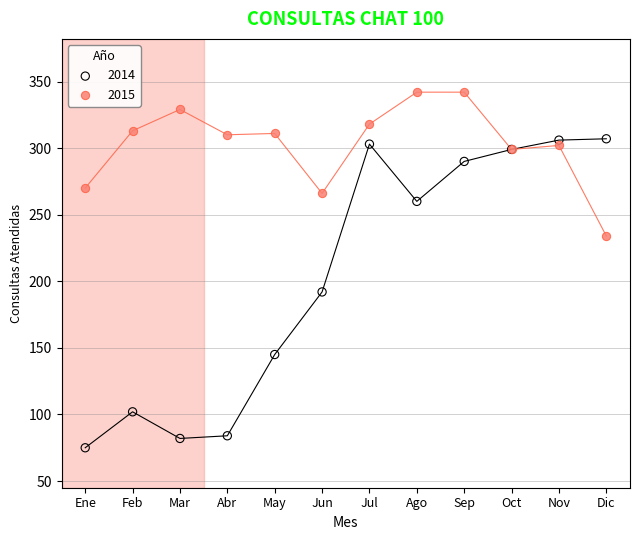

Across all series, what Y value is closest to 208?

192